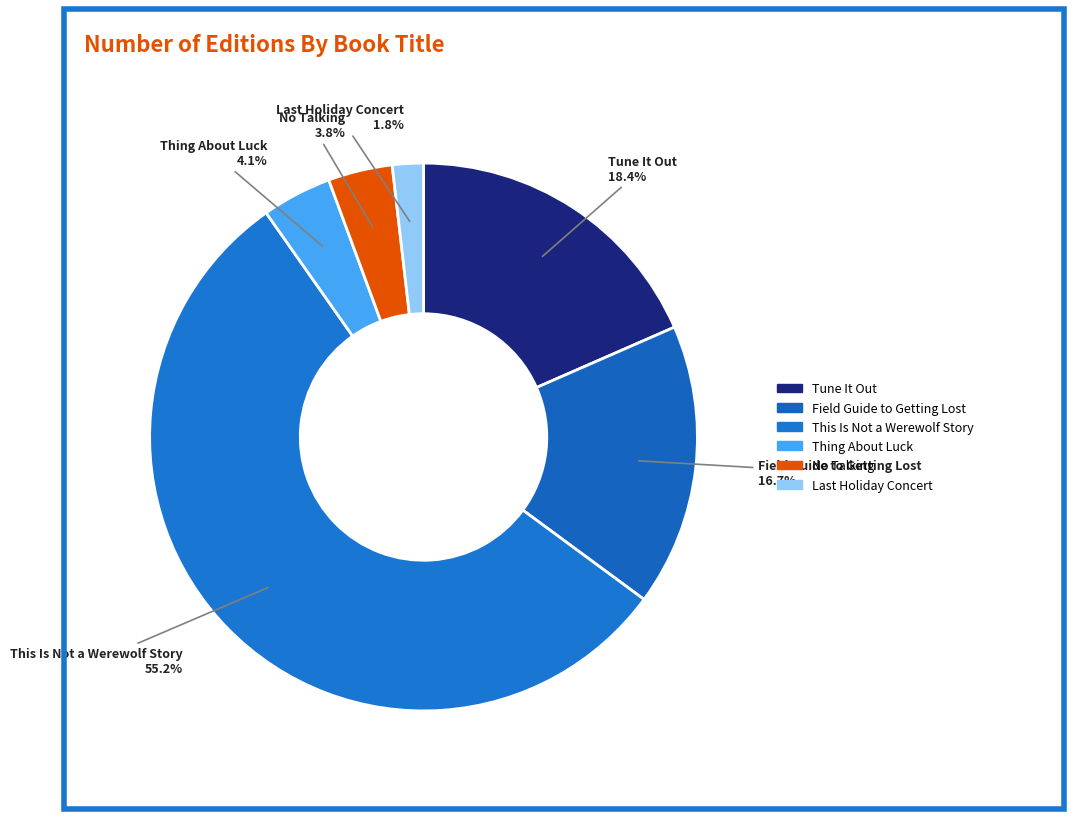

Which slice is the largest?

This Is Not a Werewolf Story